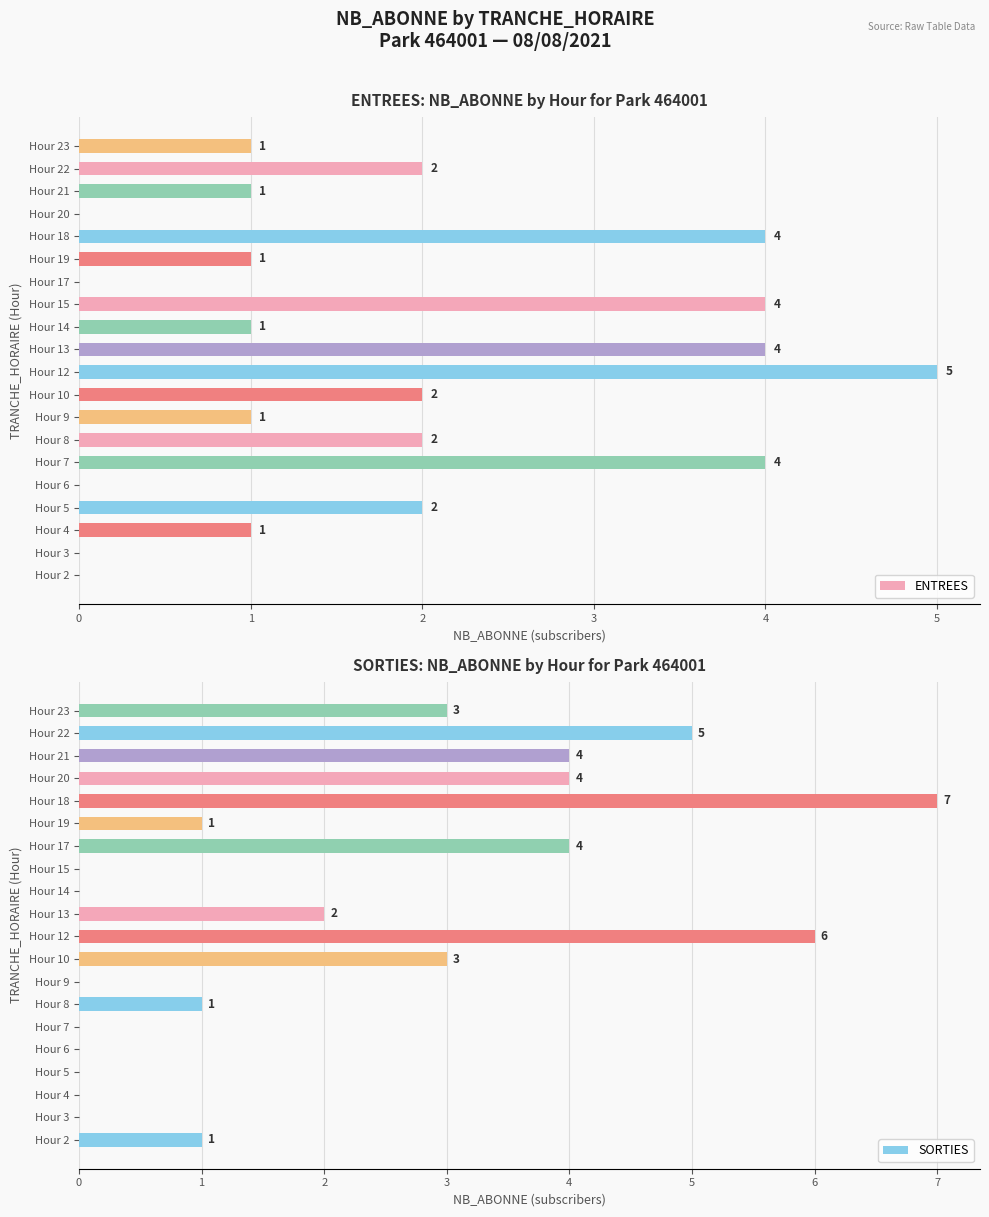

List the series in order of their peak value, highest first.

SORTIES, ENTREES